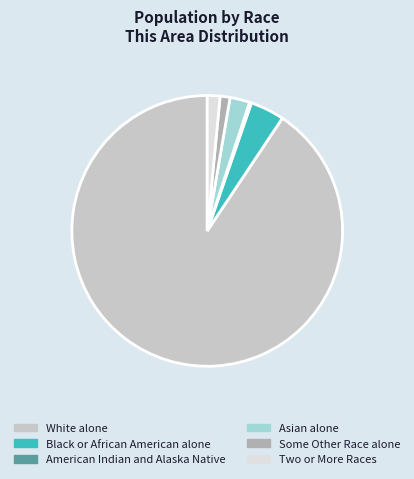

Does Some Other Race alone account for over 50% of the chart?

No